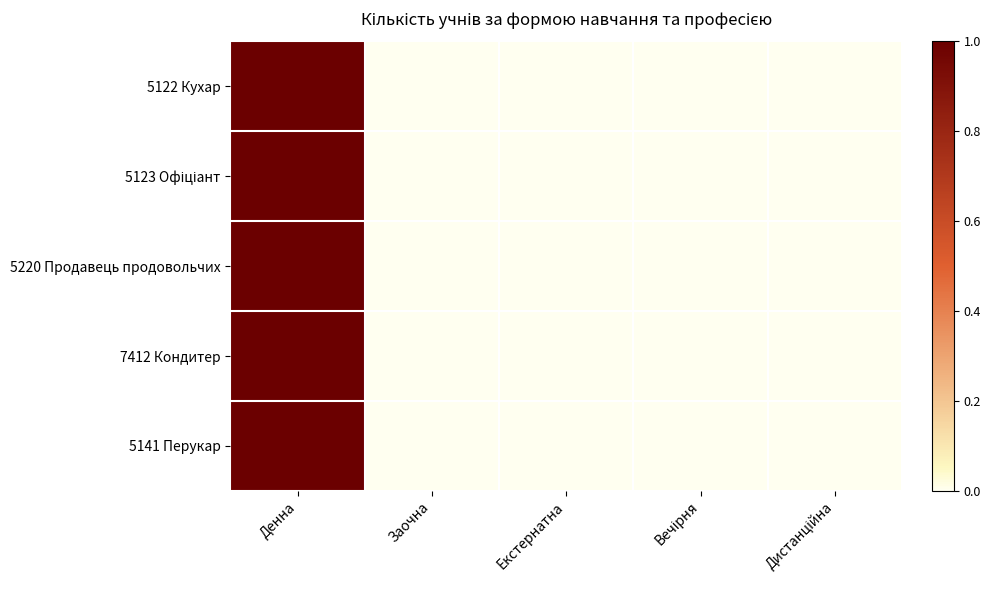

Rank the series at Заочна from lowest to highest value.

5122 Кухар, 5123 Офіціант, 5220 Продавець продовольчих, 7412 Кондитер, 5141 Перукар